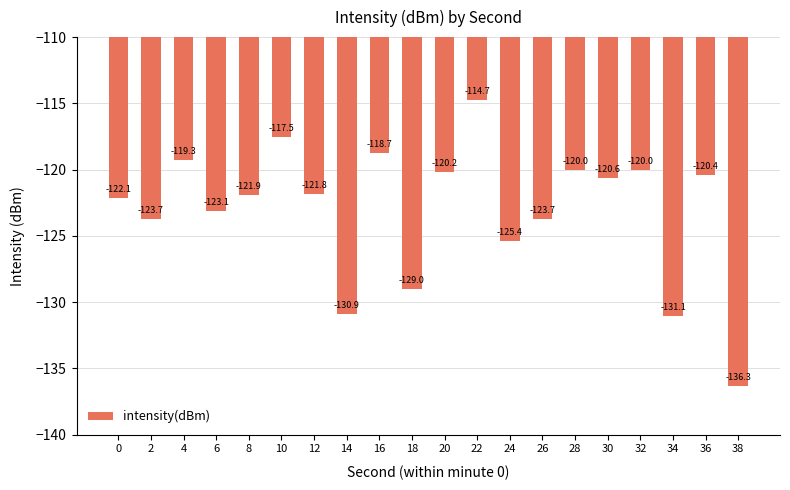

How many series are shown in this chart?

1